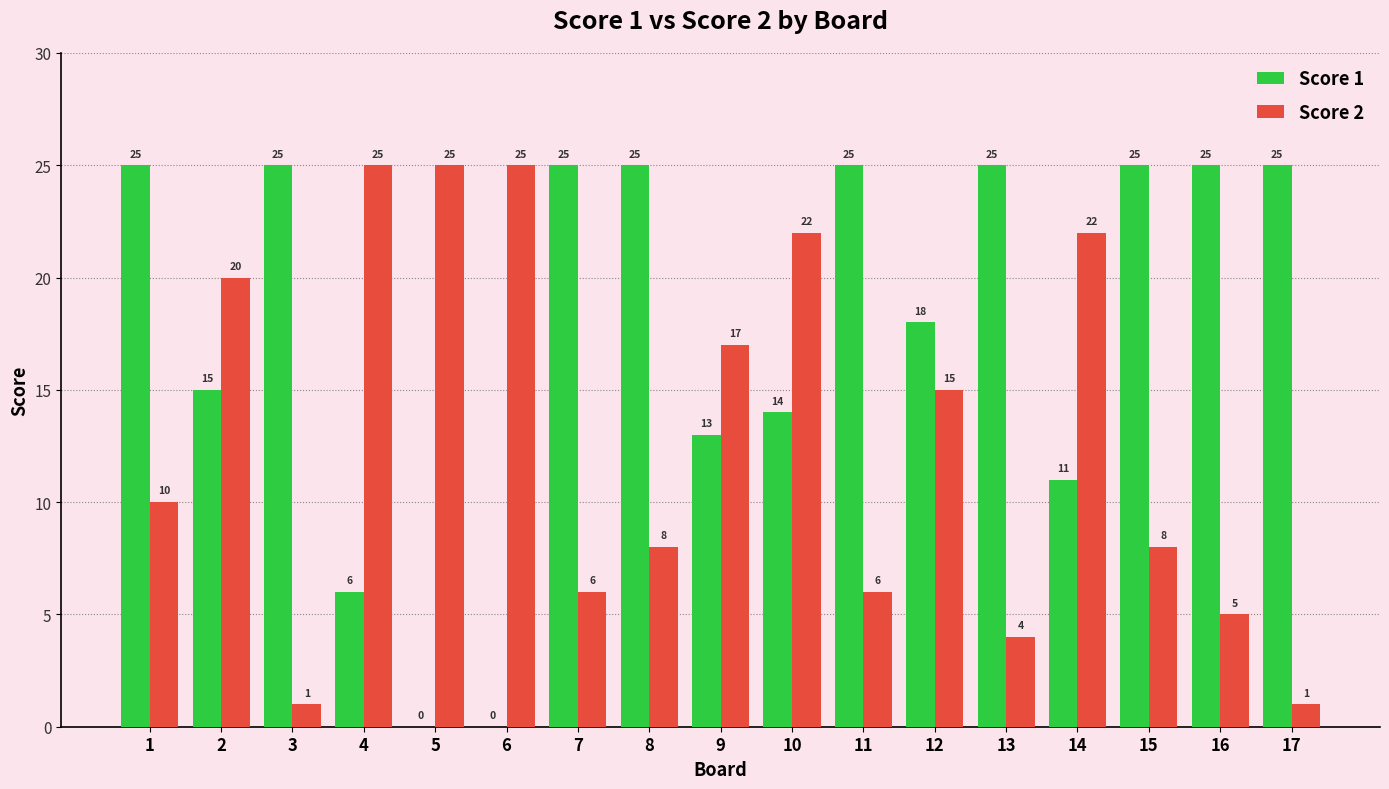

What is the sum of the Score 2 values at 5 and 14?

47